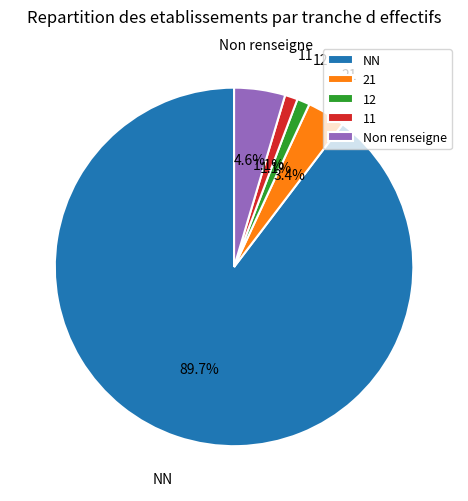

Is Non renseigne the majority of the pie?

No